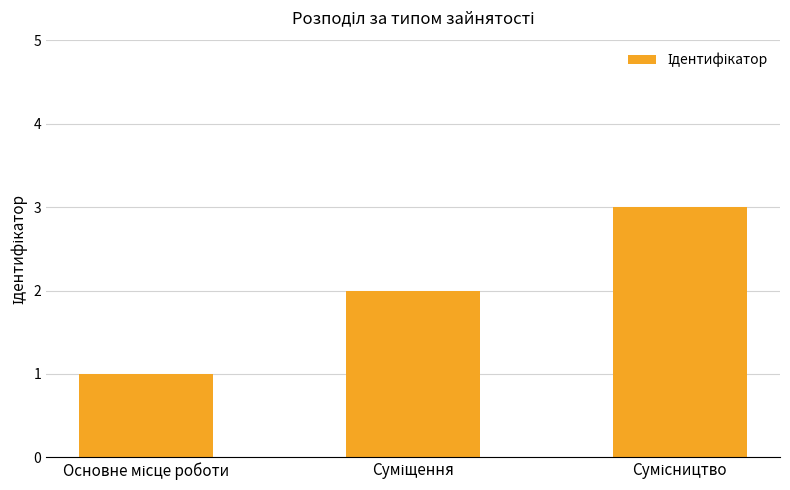

What is the sum of all values?

6